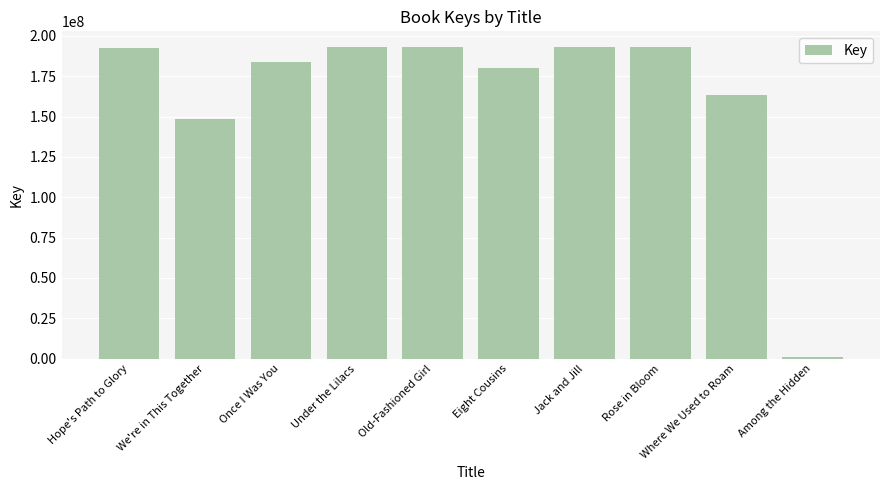

Which category has the lowest value across all series?

Among the Hidden